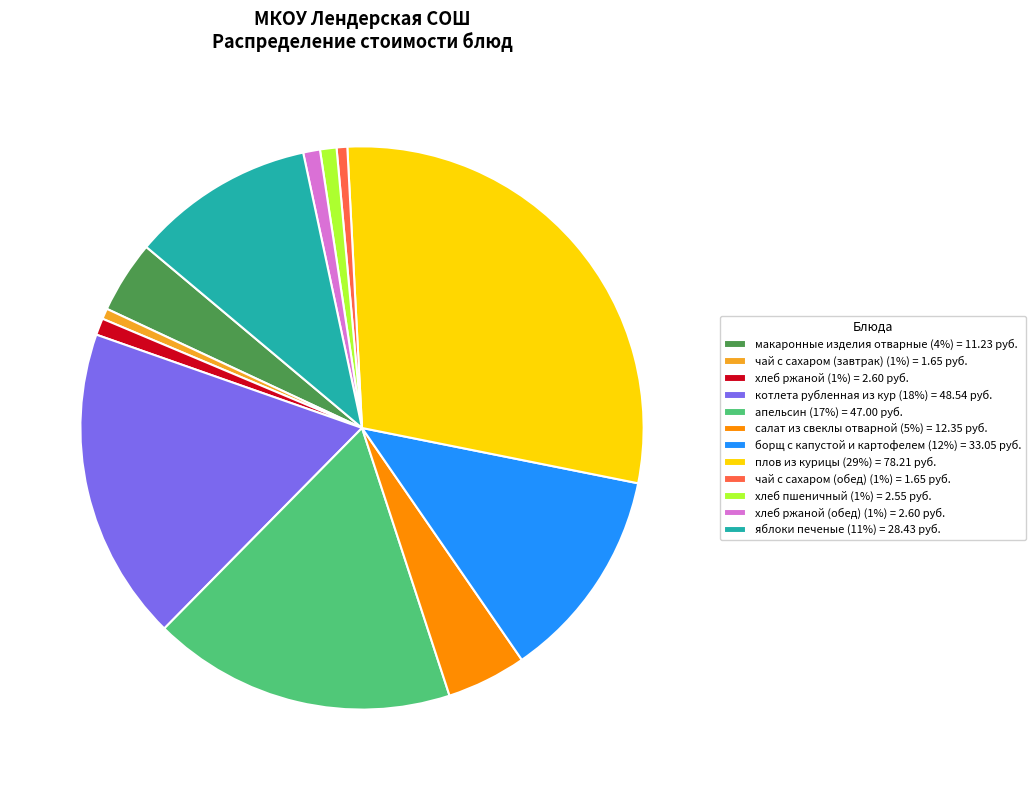

Between плов из курицы (29%) = 78.21 руб. and хлеб ржаной (обед) (1%) = 2.60 руб., which is larger?

плов из курицы (29%) = 78.21 руб.